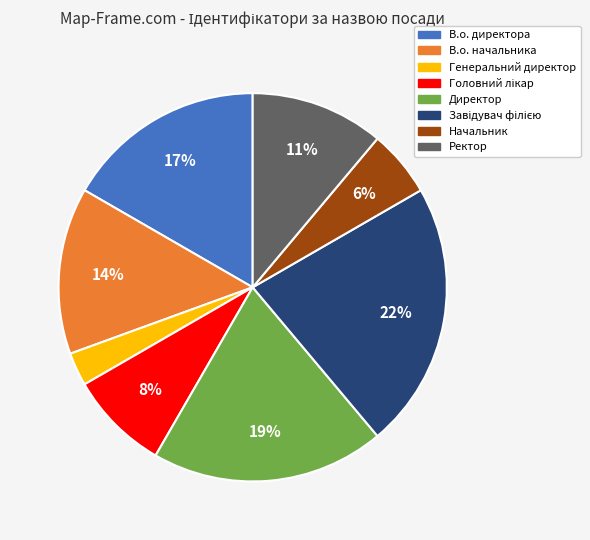

Which has a higher value, В.о. начальника or Ректор?

В.о. начальника